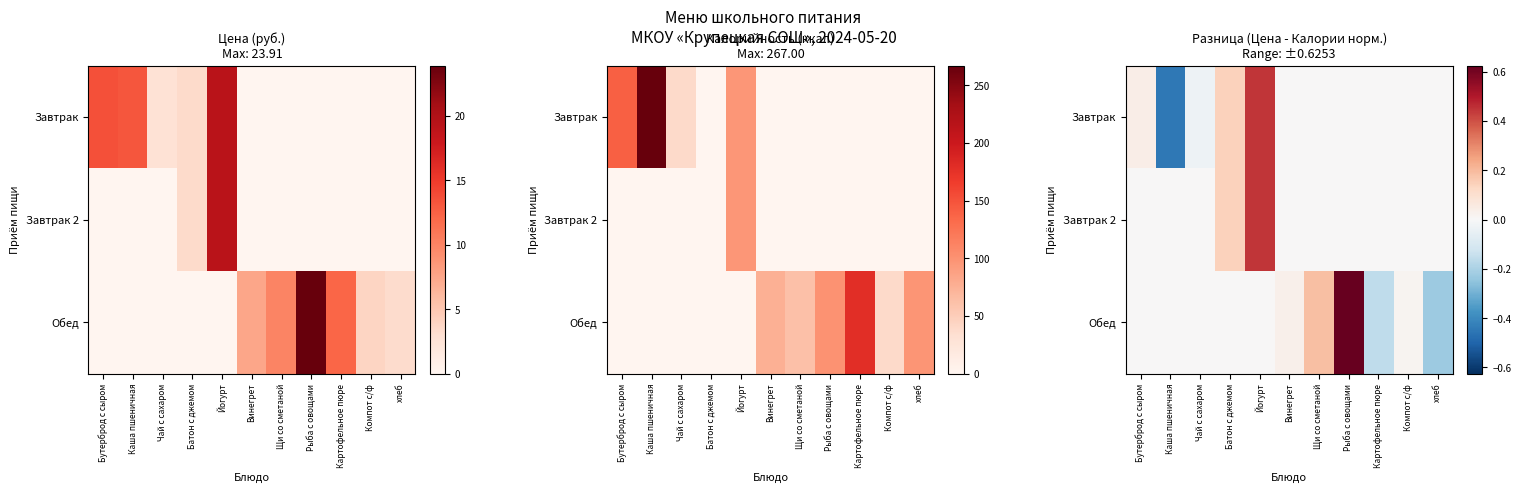

At which label is Обед closest to 0?

Бутерброд с сыром